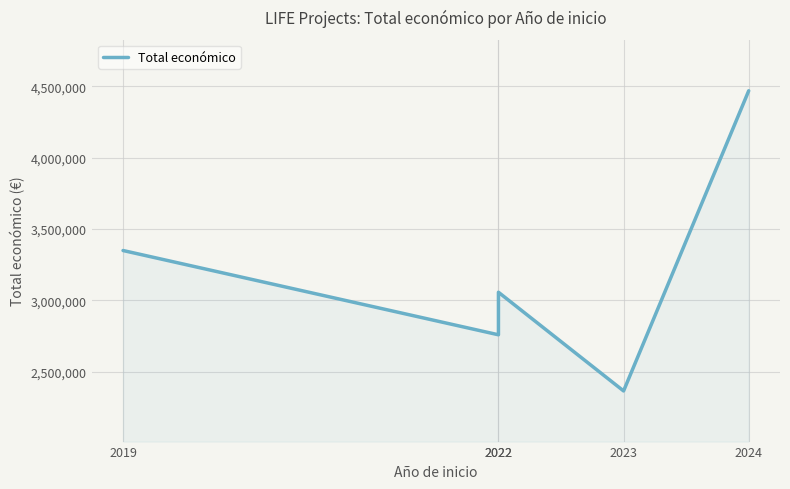

Reading left to right, transcribe all the data shown in this chart.

3349384	2758921	3057003	2365559	4468538